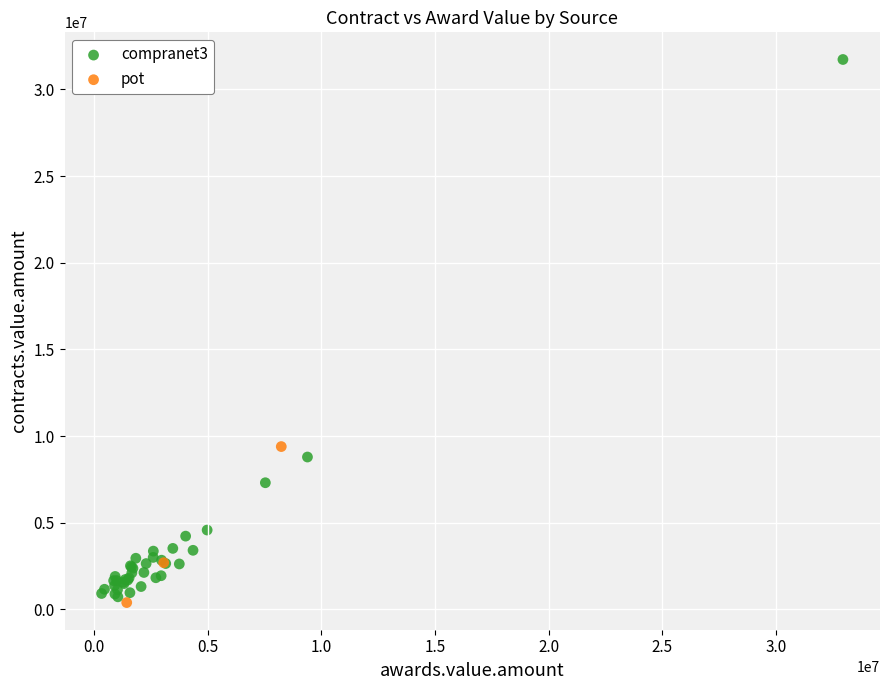

What are all the series names shown in the legend?

compranet3, pot